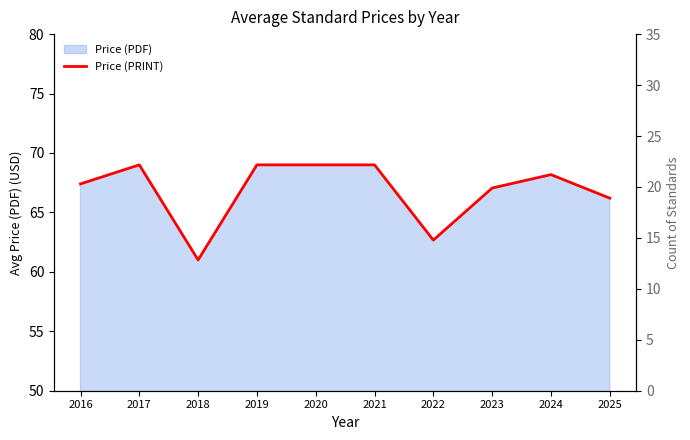

How many interior local peaks (higher than both neighbors) does the data have?

2